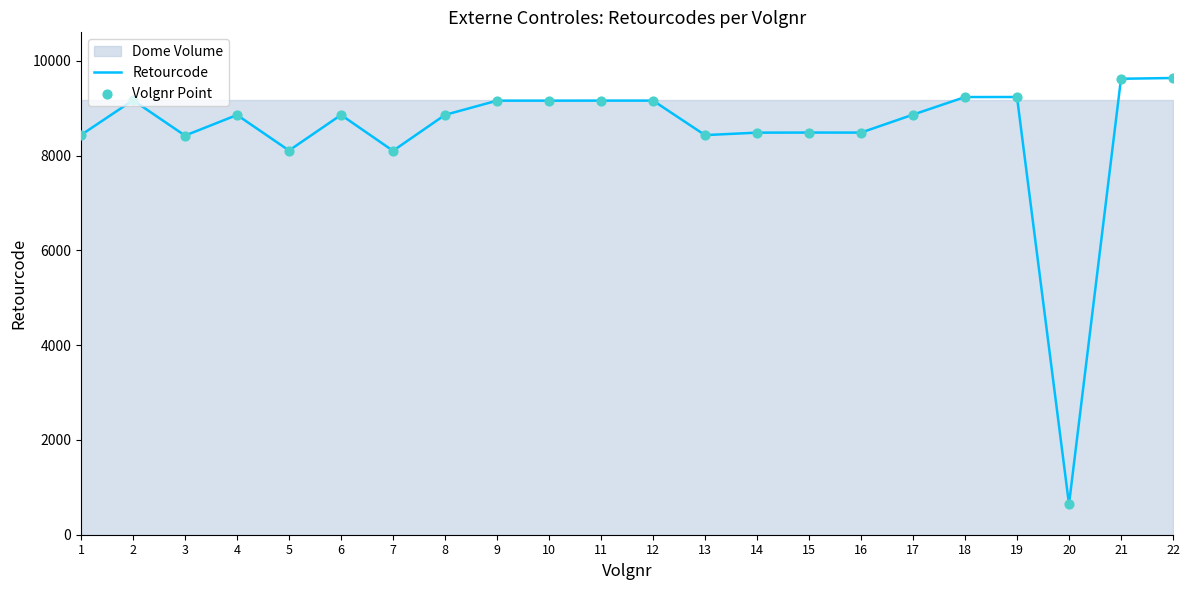

What is the minimum value for Retourcode?

643